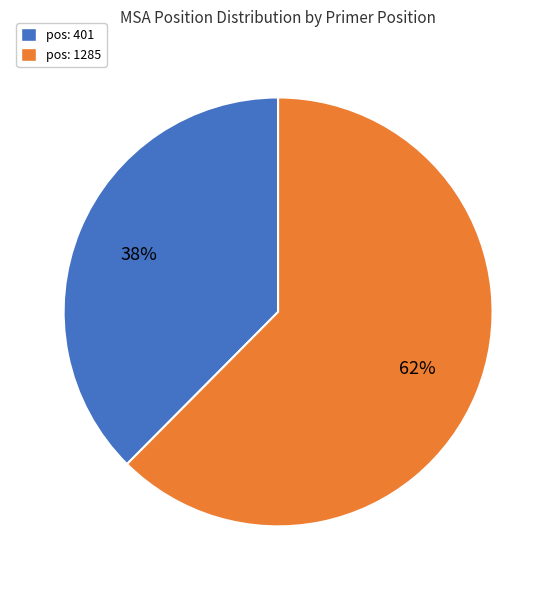

Is there any slice that represents more than half of the pie?

Yes